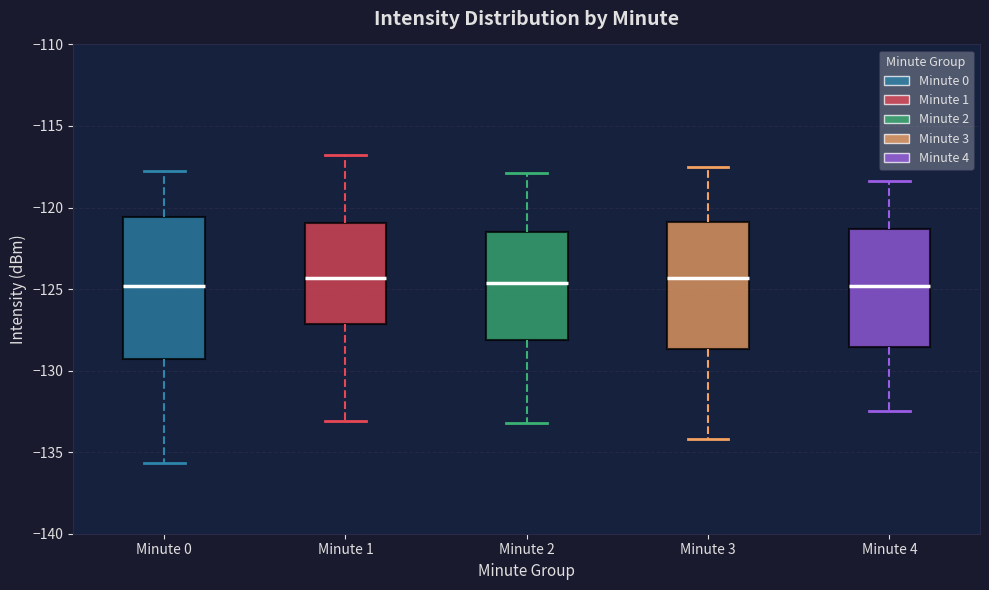

Where is the upper edge of the box for Minute 1 on the y-axis? The values are not printed on the chart, so give them approximately, as read against the axis.

-121.0